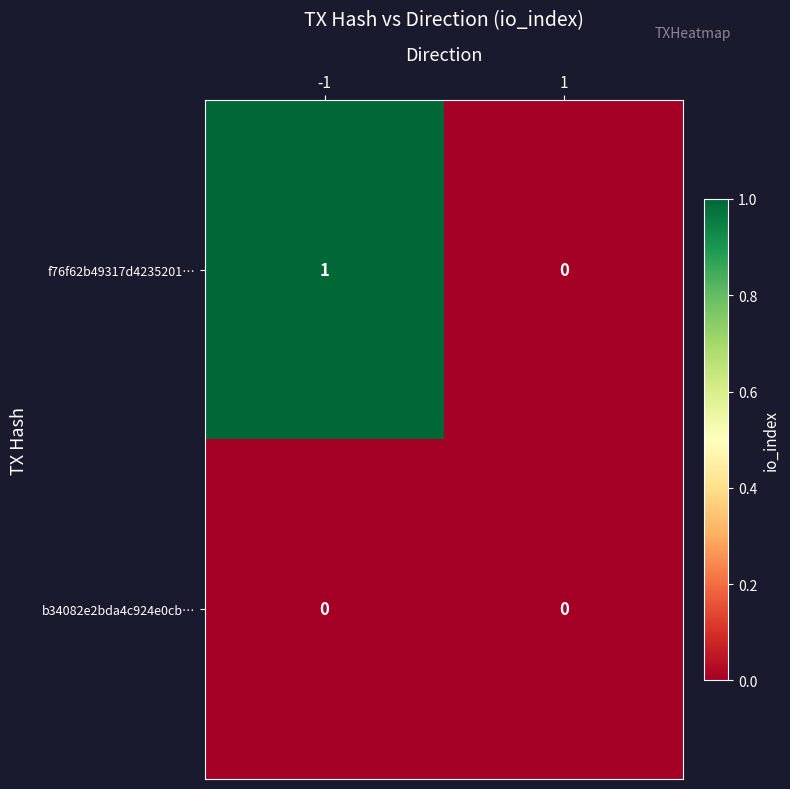

How many series are shown in this chart?

2